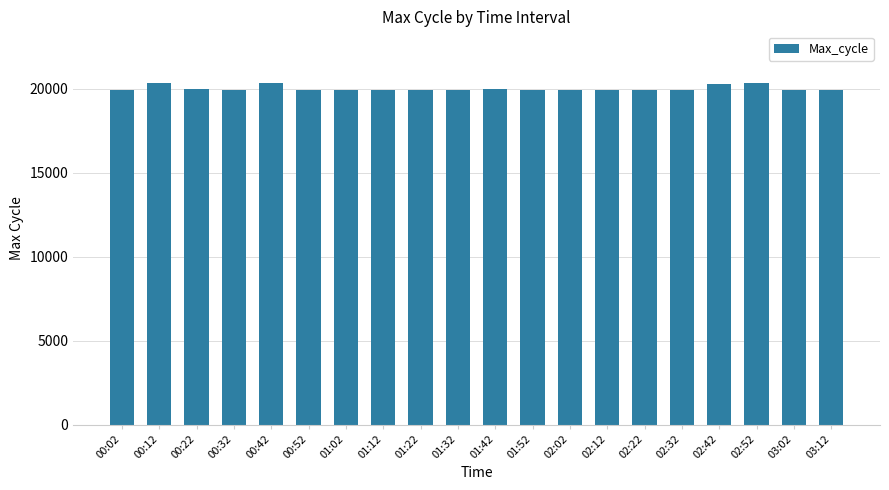

What is the sum of the values at 00:12 and 01:12?

40280